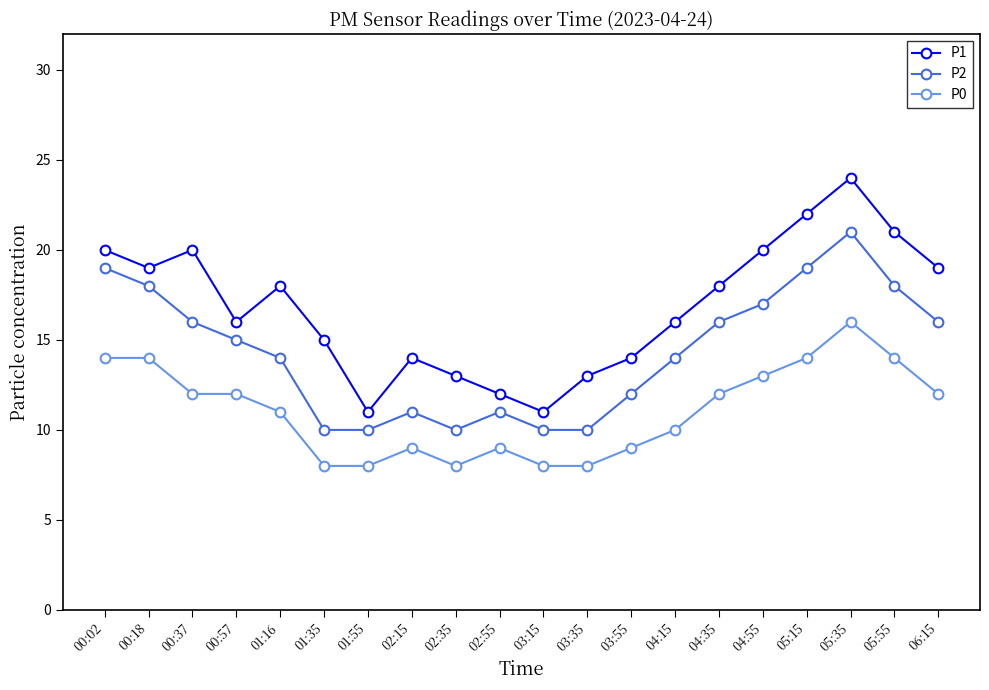

Rank the series at 04:35 from highest to lowest value.

P1, P2, P0